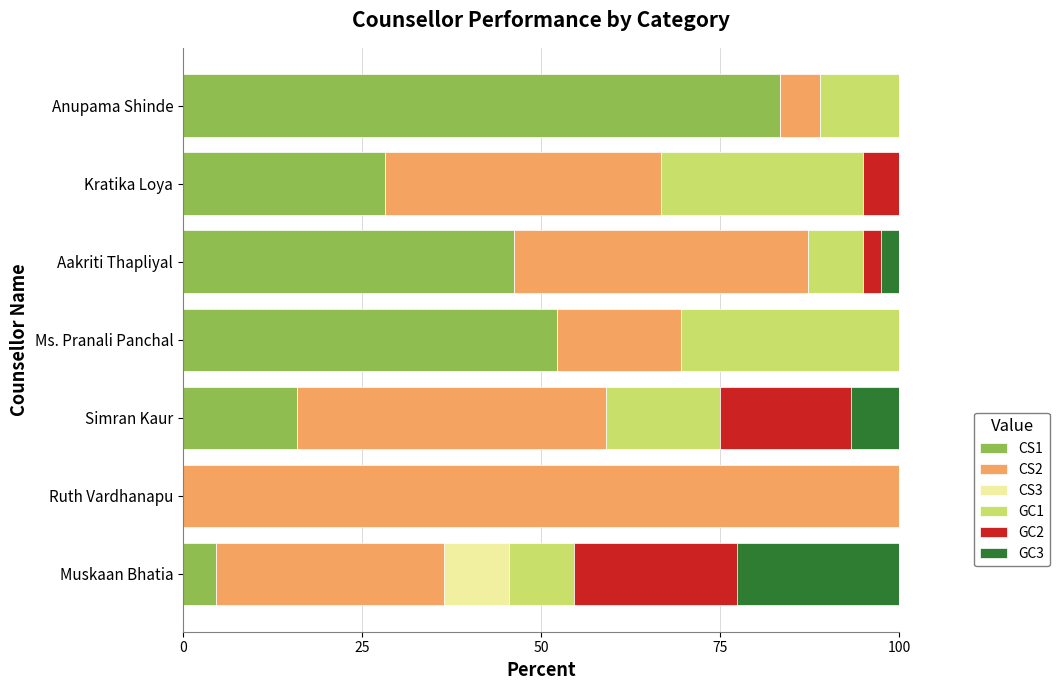

What is the total value across all series at Kratika Loya?

100.0